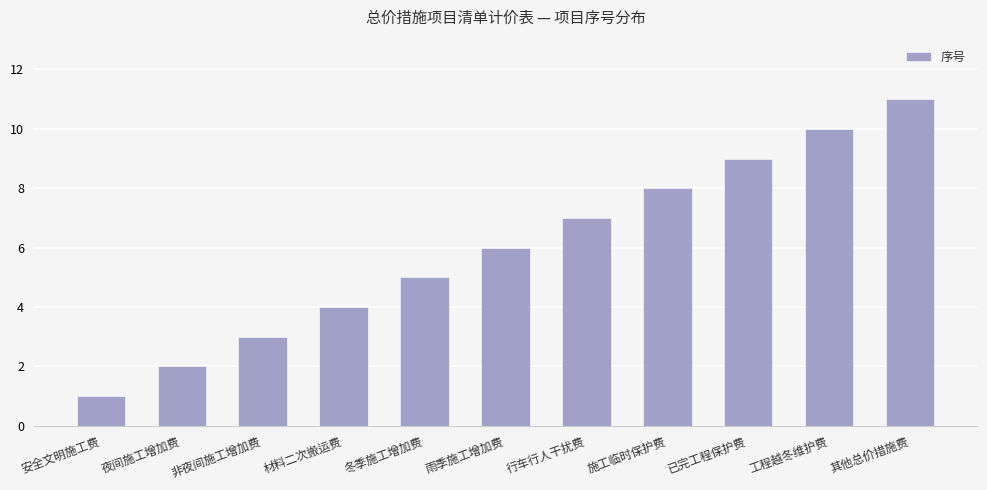

What is the greatest value displayed?

11